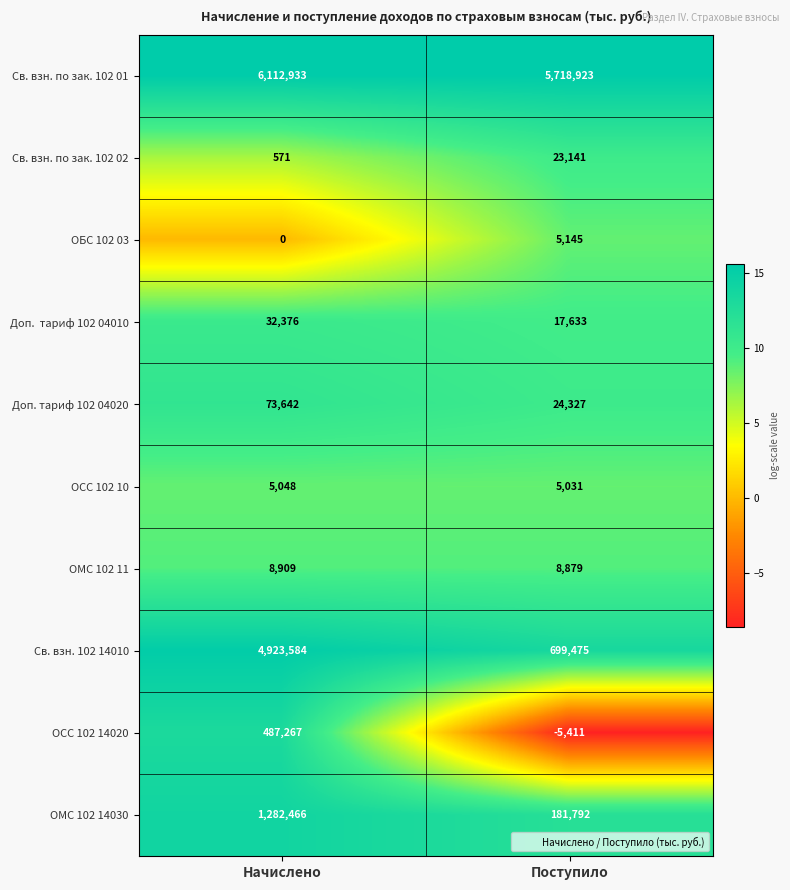

List the labels in order of ОСС 102 10 value, largest first.

Начислено, Поступило